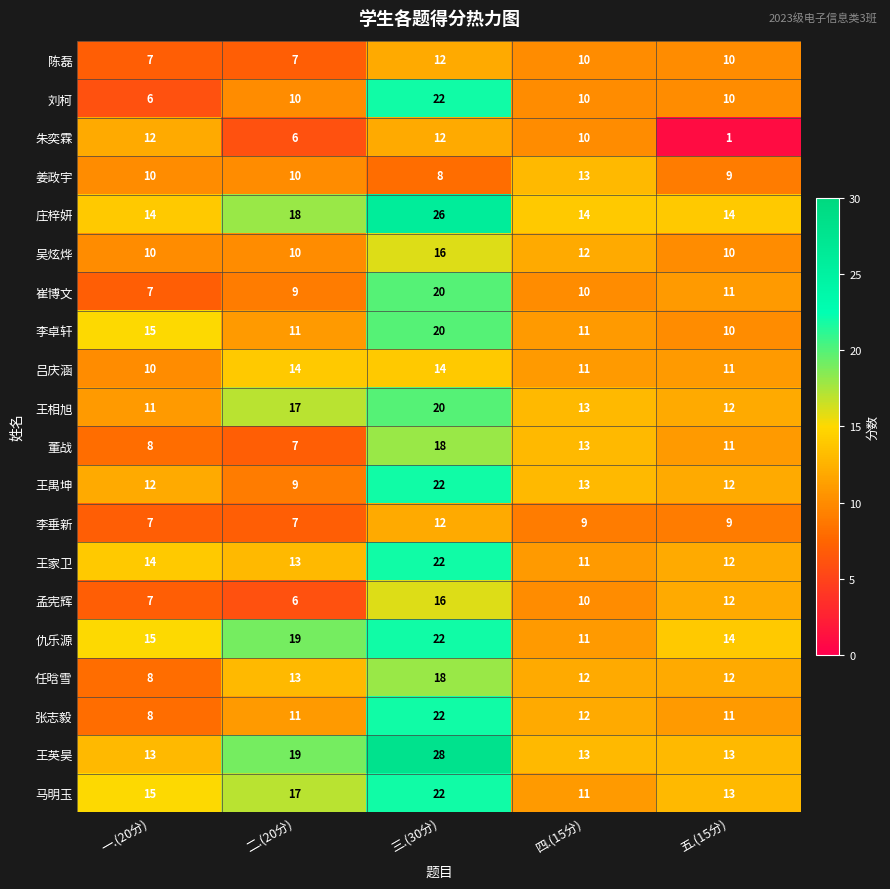

The 陈磊 series shows 12 at 三.(30分). True or false?

True